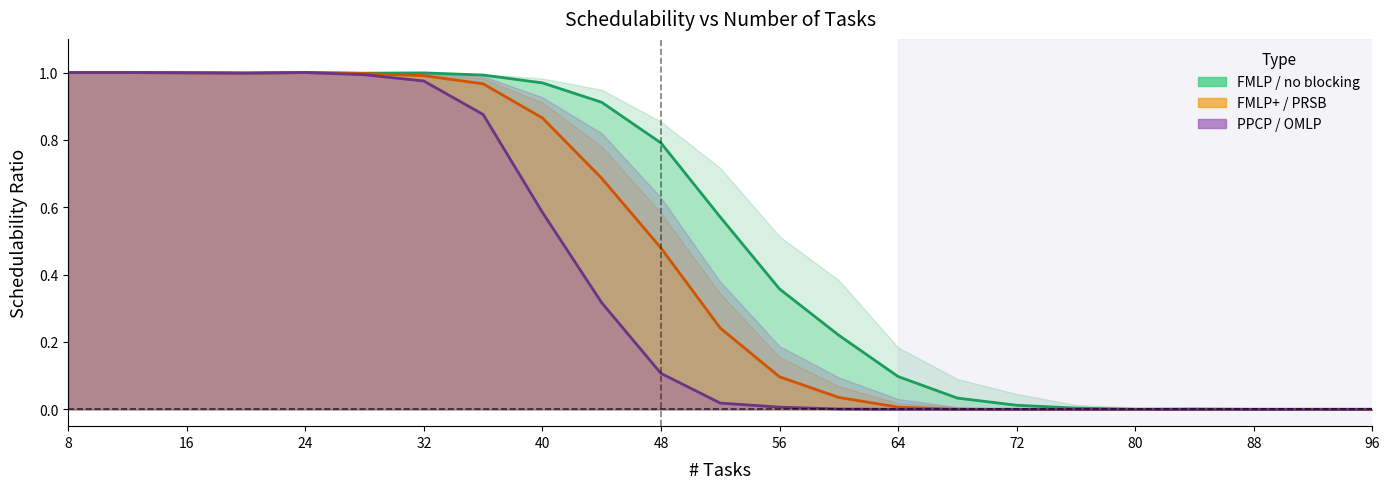

What is the value of the FMLP point at the 5th from the left?

1.0